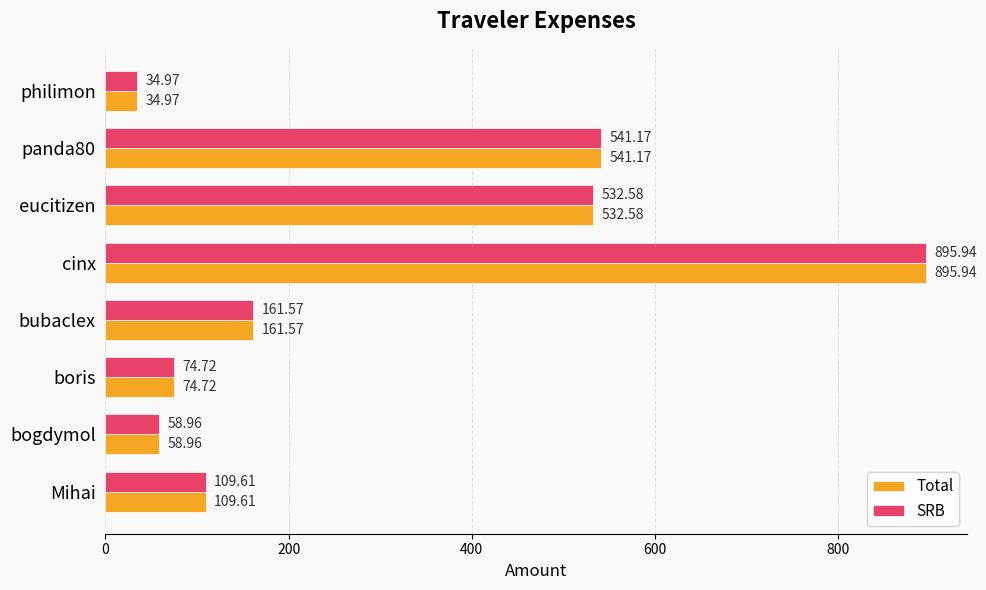

Which category has the lowest value across all series?

philimon